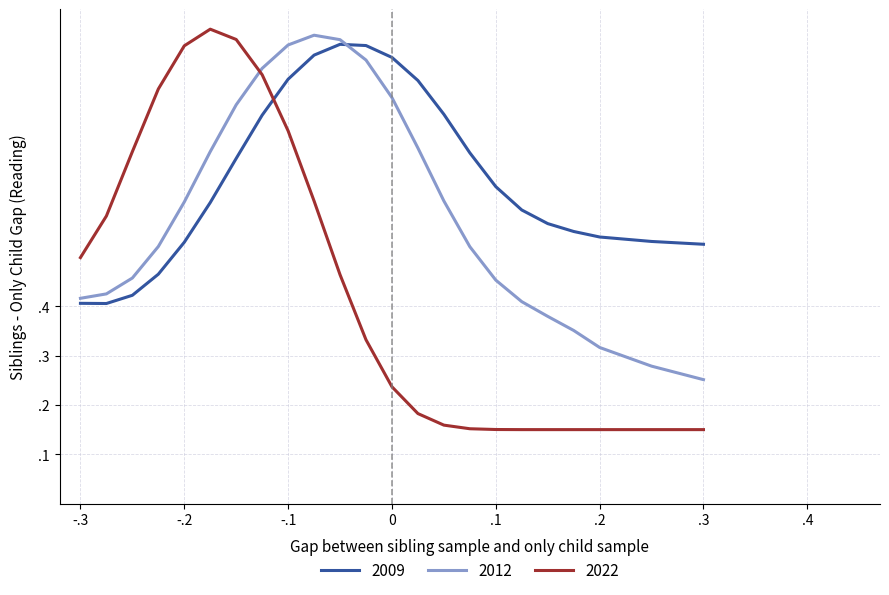

Reading left to right, what are all the values shown in this chart?

2009: 0.4	0.4	0.4	0.5	0.5	0.6	0.7	0.8	0.9	0.9	0.9	0.9	0.9	0.9	0.8	0.7	0.6	0.6	0.6	0.6	0.5	0.5	0.5
2012: 0.4	0.4	0.5	0.5	0.6	0.7	0.8	0.9	0.9	0.9	0.9	0.9	0.8	0.7	0.6	0.5	0.5	0.4	0.4	0.4	0.3	0.3	0.3
2022: 0.5	0.6	0.7	0.8	0.9	1.0	0.9	0.9	0.8	0.6	0.5	0.3	0.2	0.2	0.2	0.2	0.2	0.2	0.2	0.1	0.1	0.1	0.1